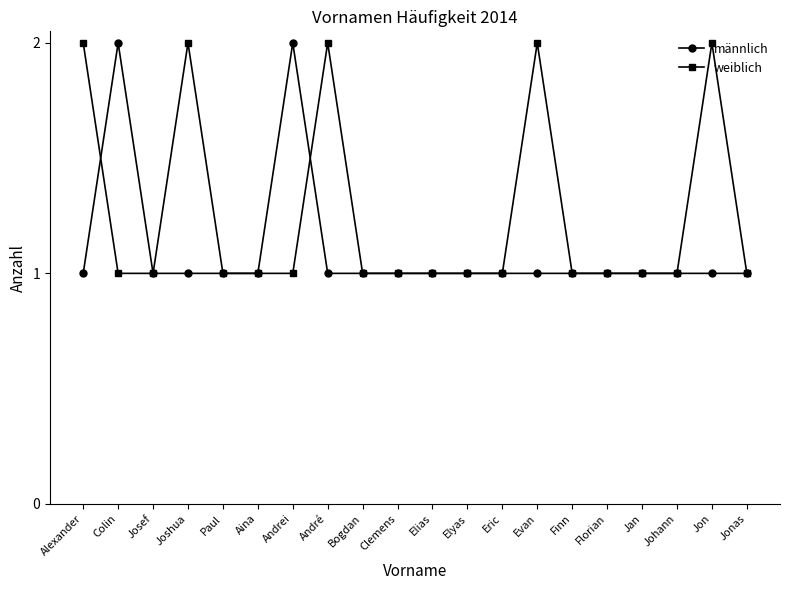

Rank the series by their average value, from highest to lowest.

weiblich, männlich